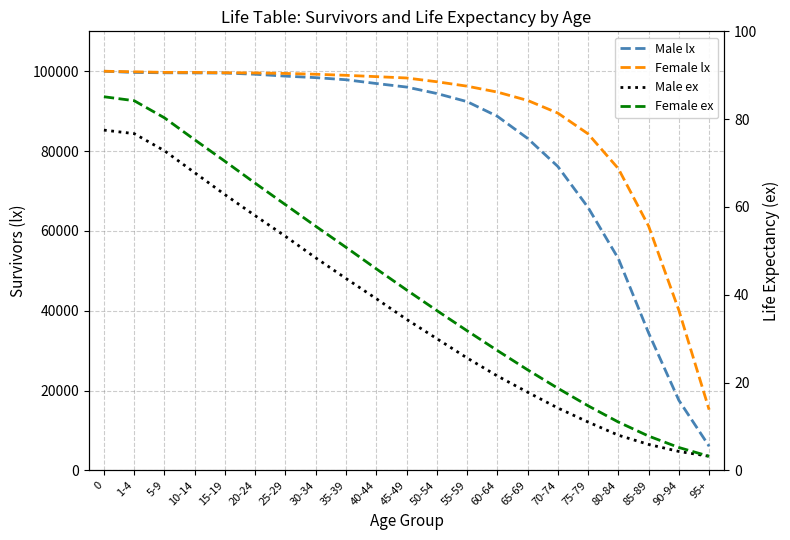

What is the average value of the Female ex series?

42.6